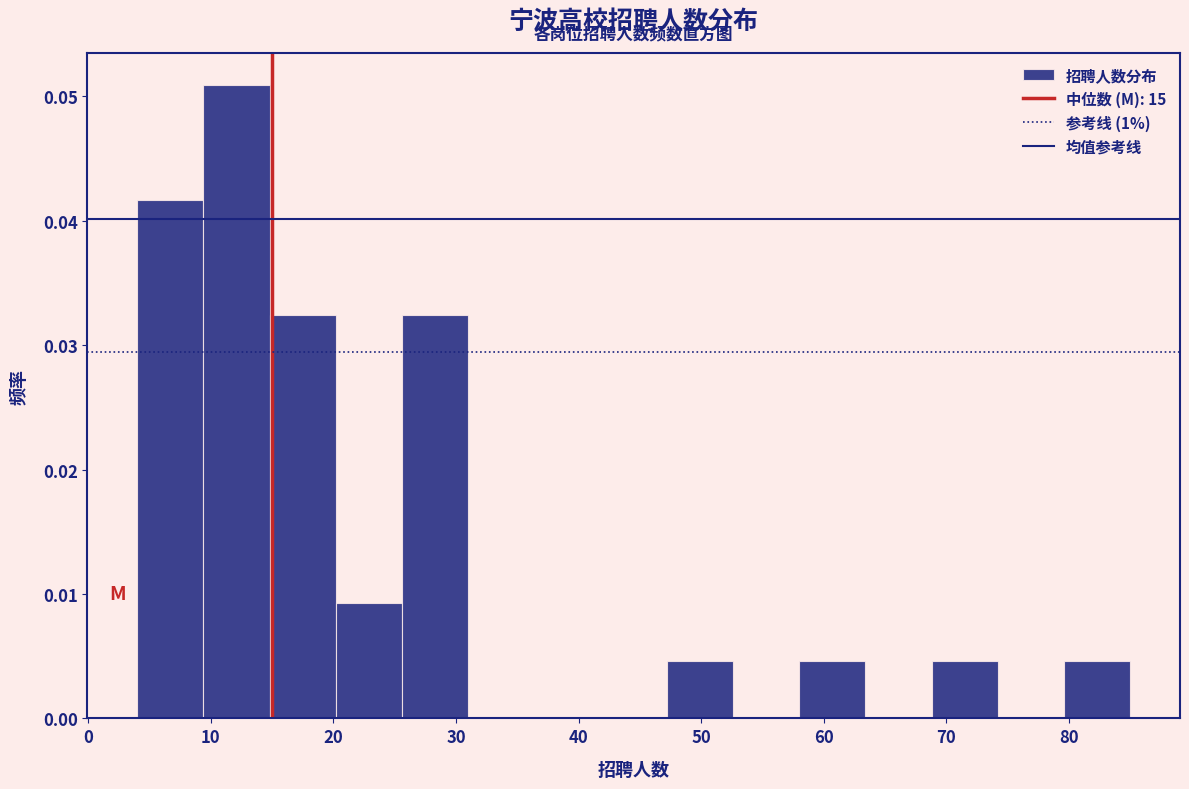

How tall is the bar that spans 14.8 to 20.2 on the x-axis? Neither the bar edges nor the heights are printed on the chart, so give them approximately, as read against the axes.

0.032